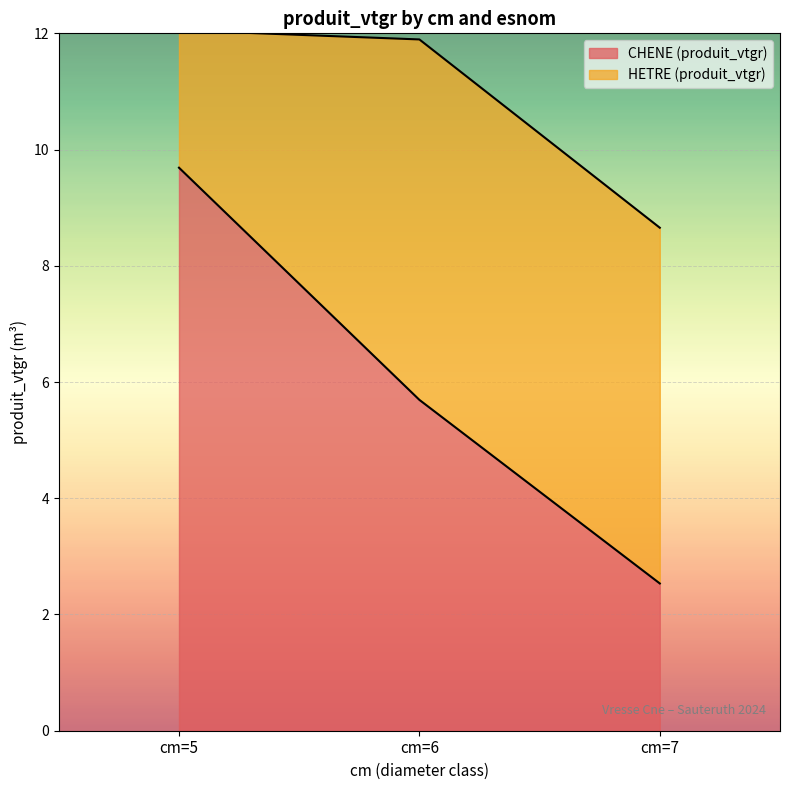

True or false: the data shows 17.0 at cm=5.

False